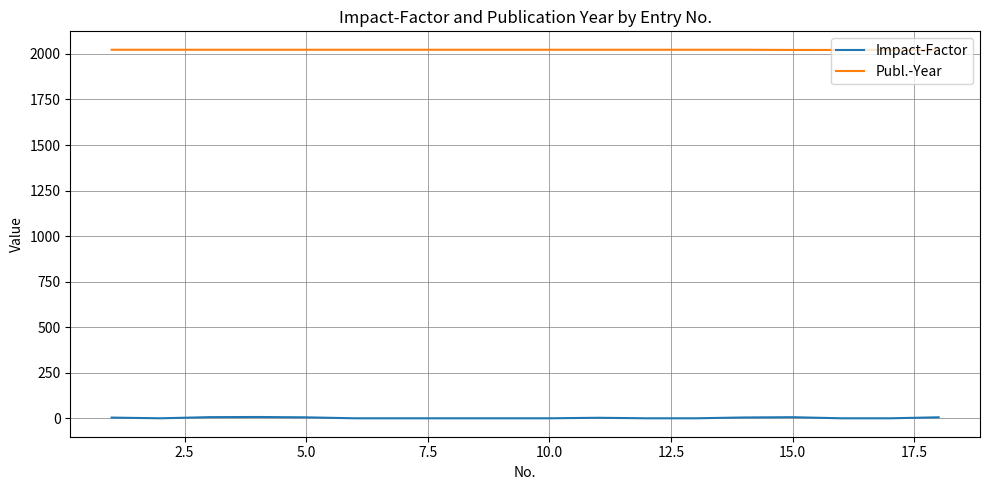

Which series has the largest total across all categories?

Publ.-Year